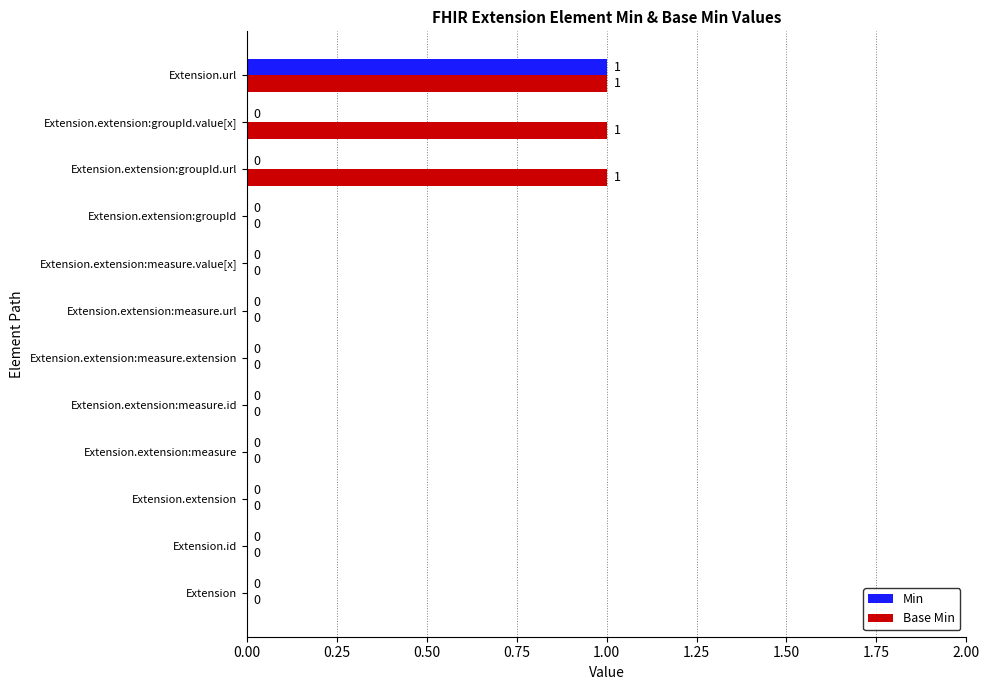

At which category is the sum across all series the highest?

Extension.url